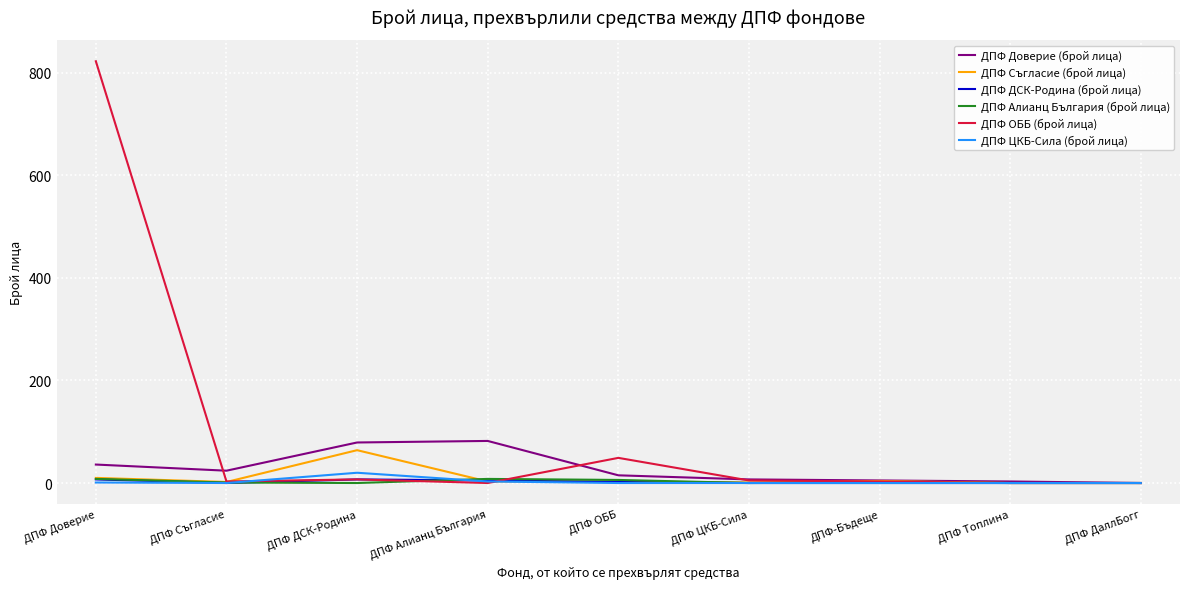

The value of ДПФ Доверие (брой лица) at ДПФ ДаллБогг is 0. True or false?

True